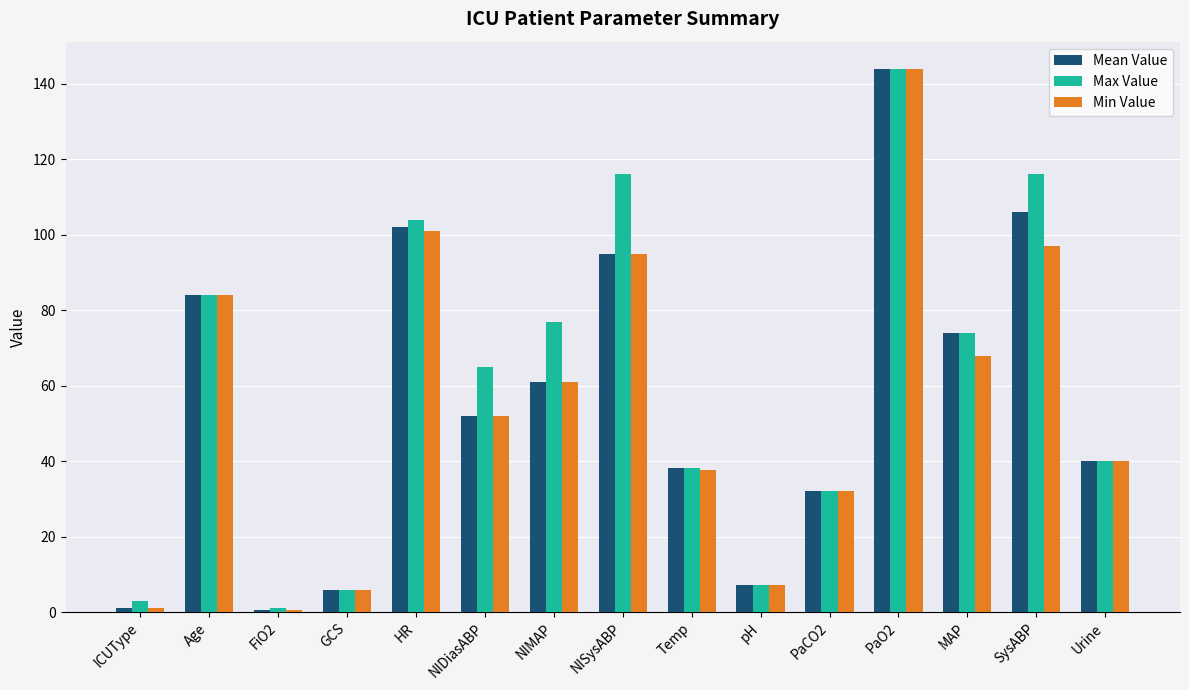

Between NISysABP and Urine, which series saw the biggest shift?

Max Value